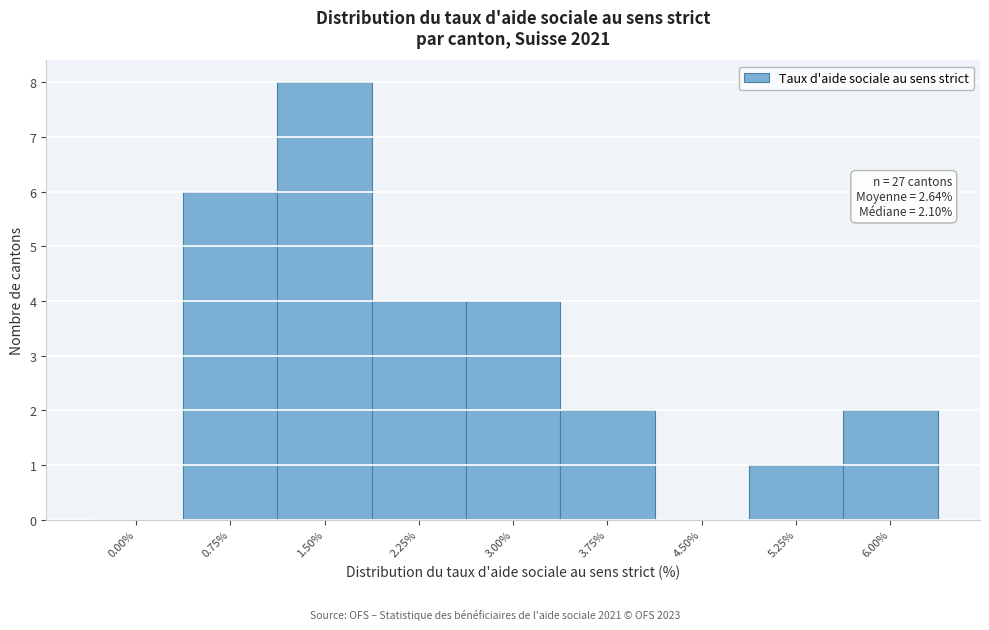

What is the change in value from 0.00% to 0.75%?

+6